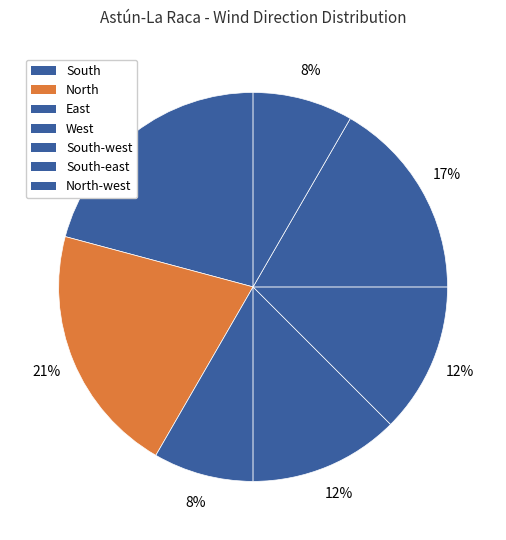

What is the largest slice in the pie chart?

South